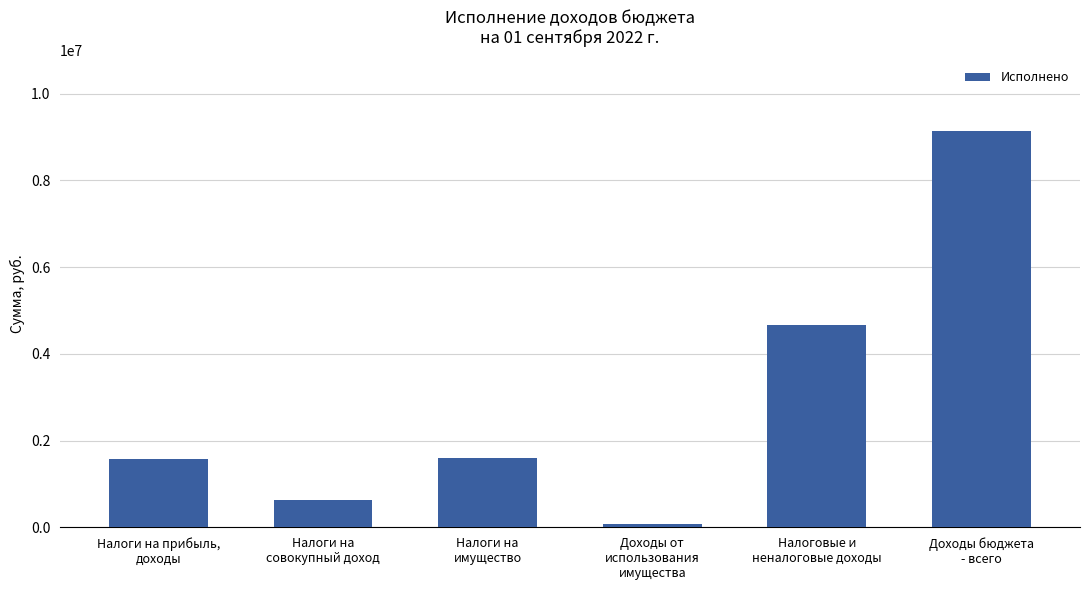

How many distinct data groups are displayed?

1